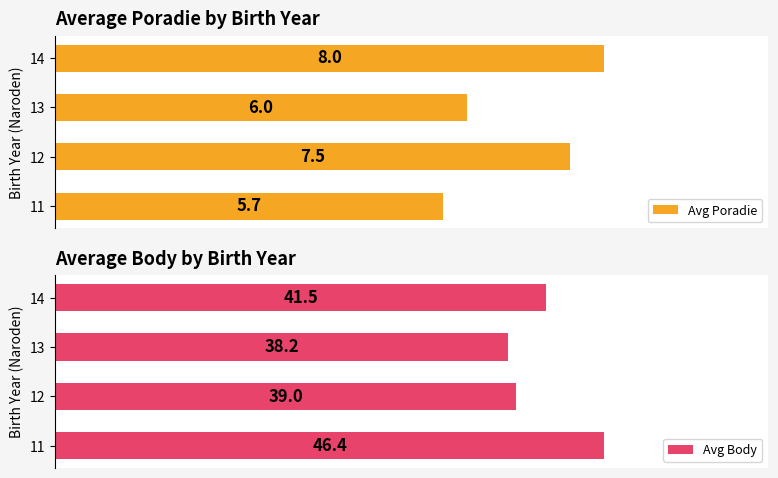

Count the Avg Poradie values in the range 6 to 8.

3